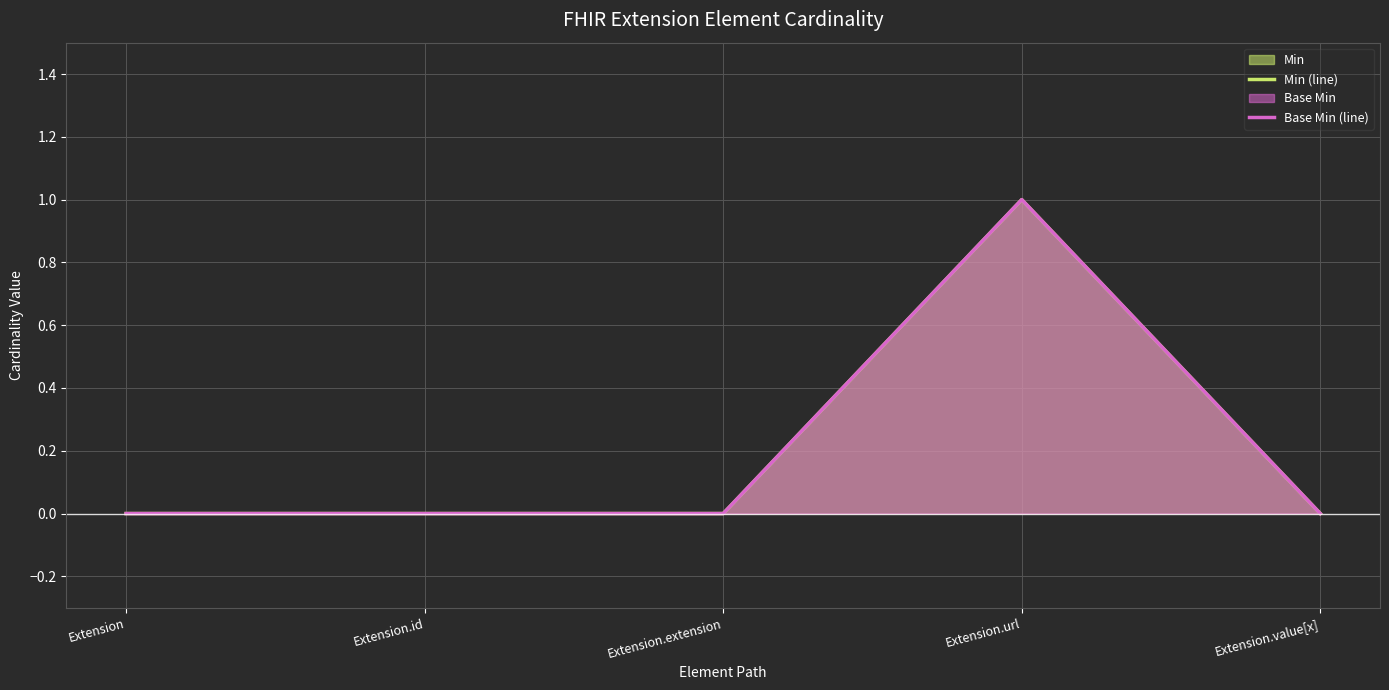

At Extension.extension, list the series in order from smallest to largest.

Min (line), Base Min (line)